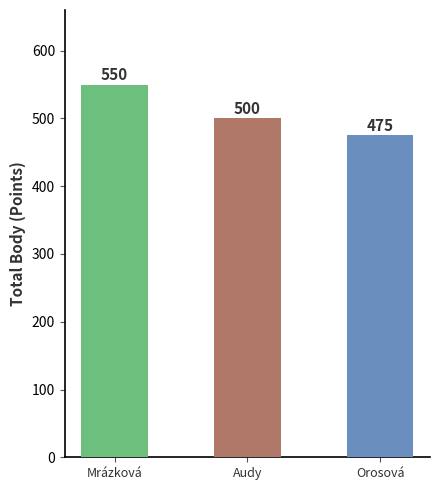

List the labels in order of value, smallest first.

Orosová, Audy, Mrázková